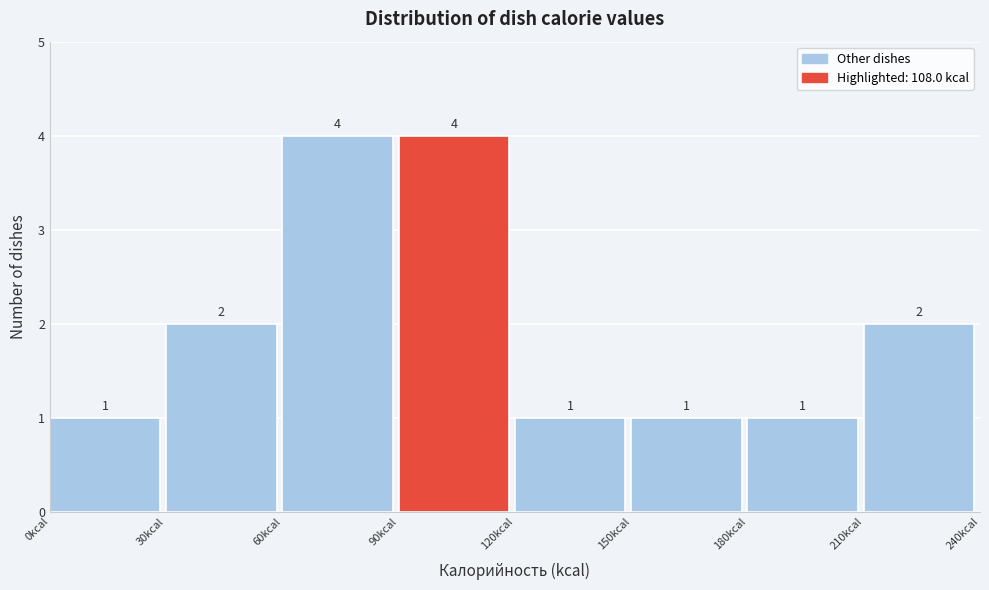

Reading left to right, transcribe this chart: for each bar, give the range it covers on the x-axis and its height.

0 to 30: 1
30 to 60: 2
60 to 90: 4
90 to 120: 4
120 to 150: 1
150 to 180: 1
180 to 210: 1
210 to 240: 2